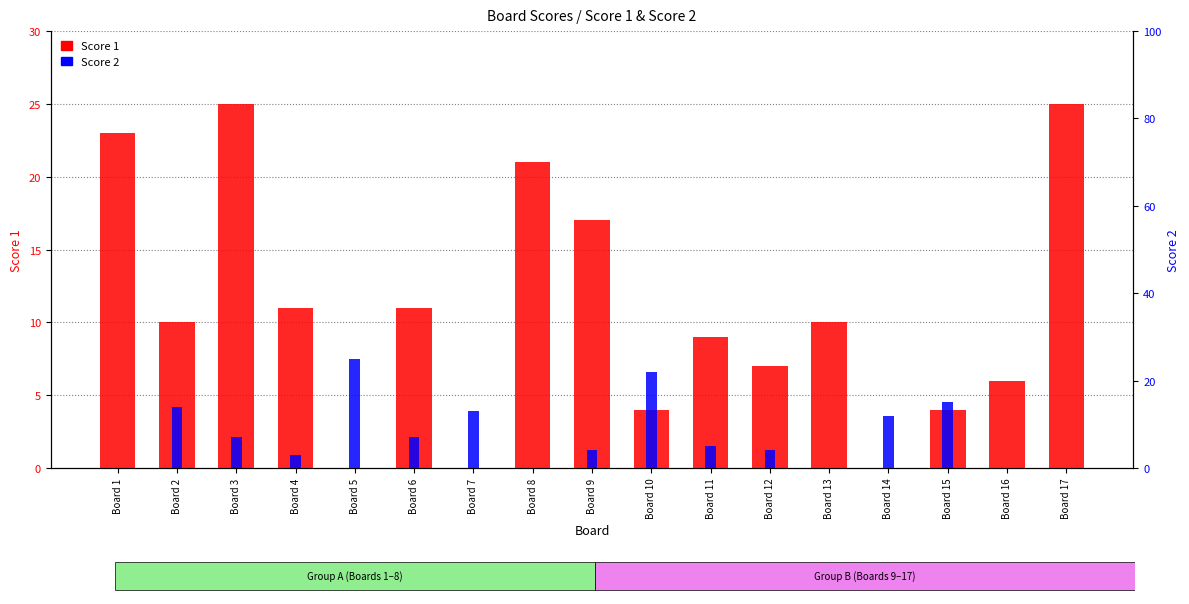

True or false: Score 1 has a value of -8 at Board 14.

False